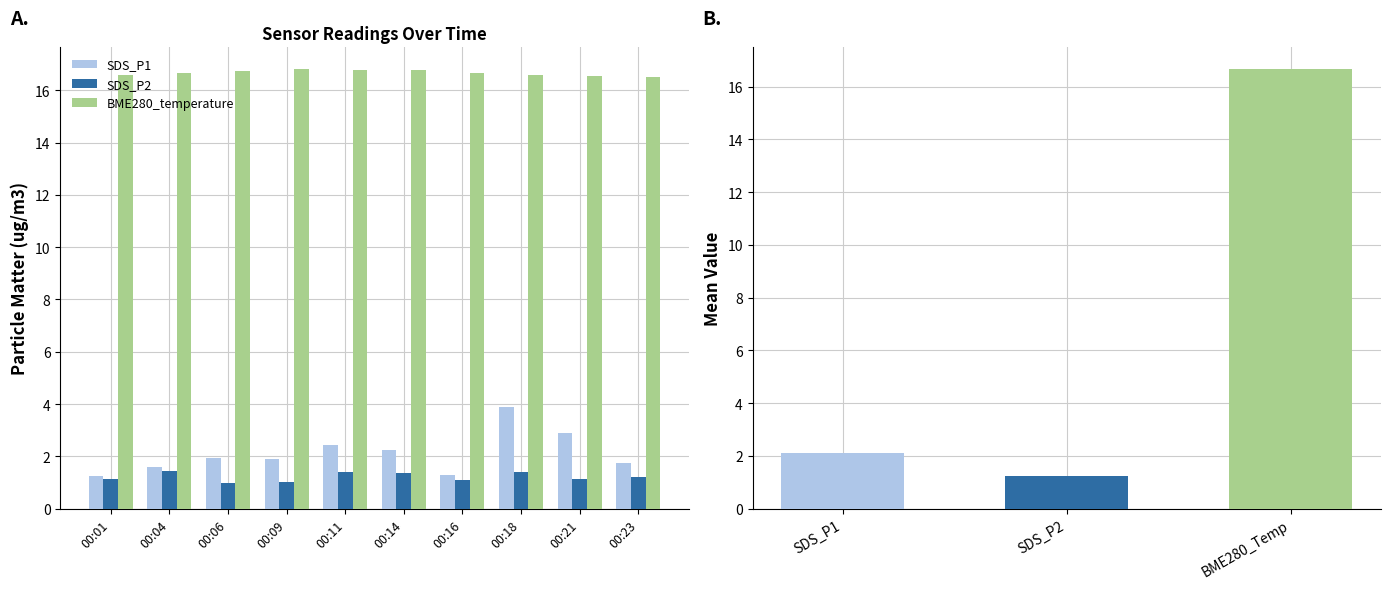

Rank the categories by SDS_P2 value from lowest to highest.

00:06, 00:09, 00:16, 00:01, 00:21, 00:23, 00:14, 00:11, 00:18, 00:04